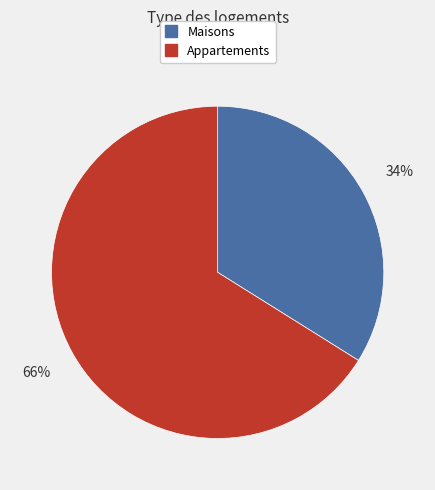

Is there a majority slice in this chart?

Yes